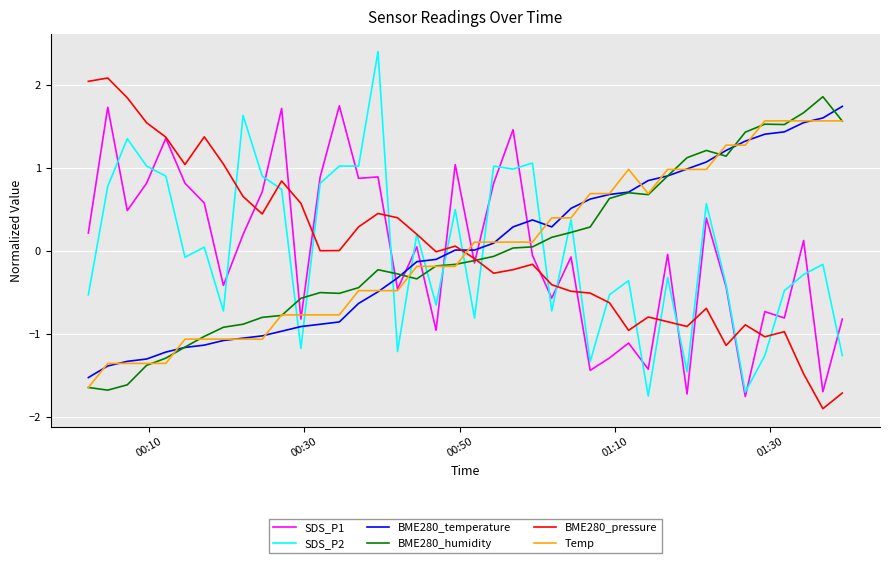

What is the greatest value displayed?

2.4